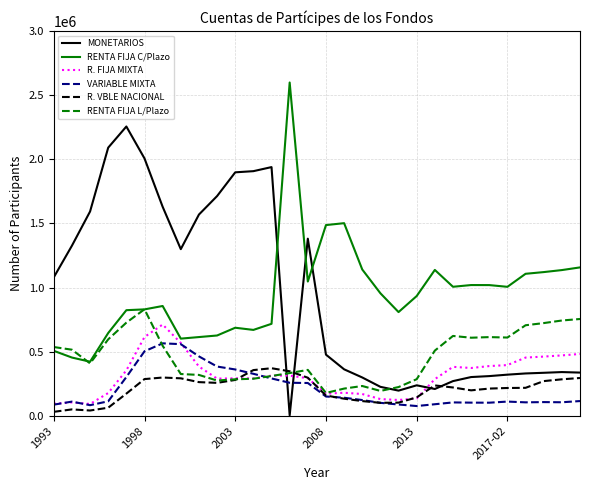

What is the maximum value for VARIABLE MIXTA?

564702